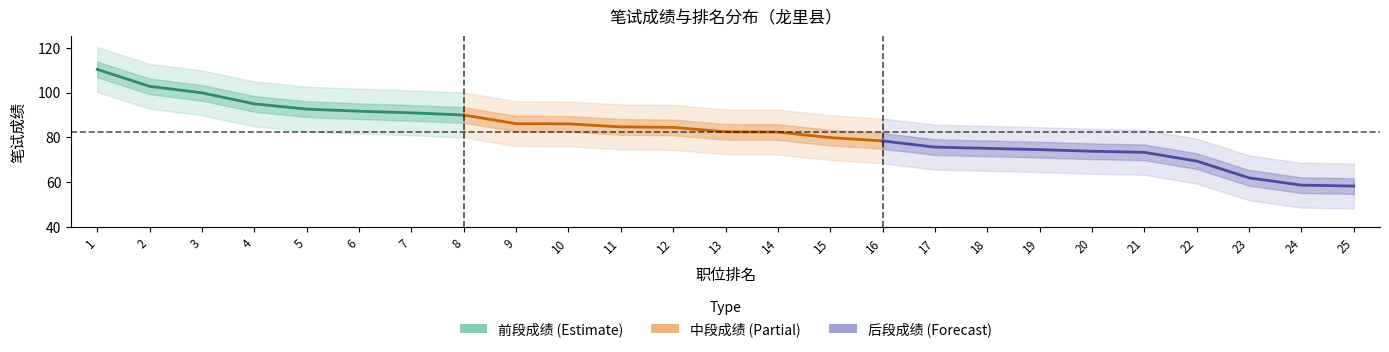

True or false: 笔试成绩 has more than 0 points higher than both neighbors.

False